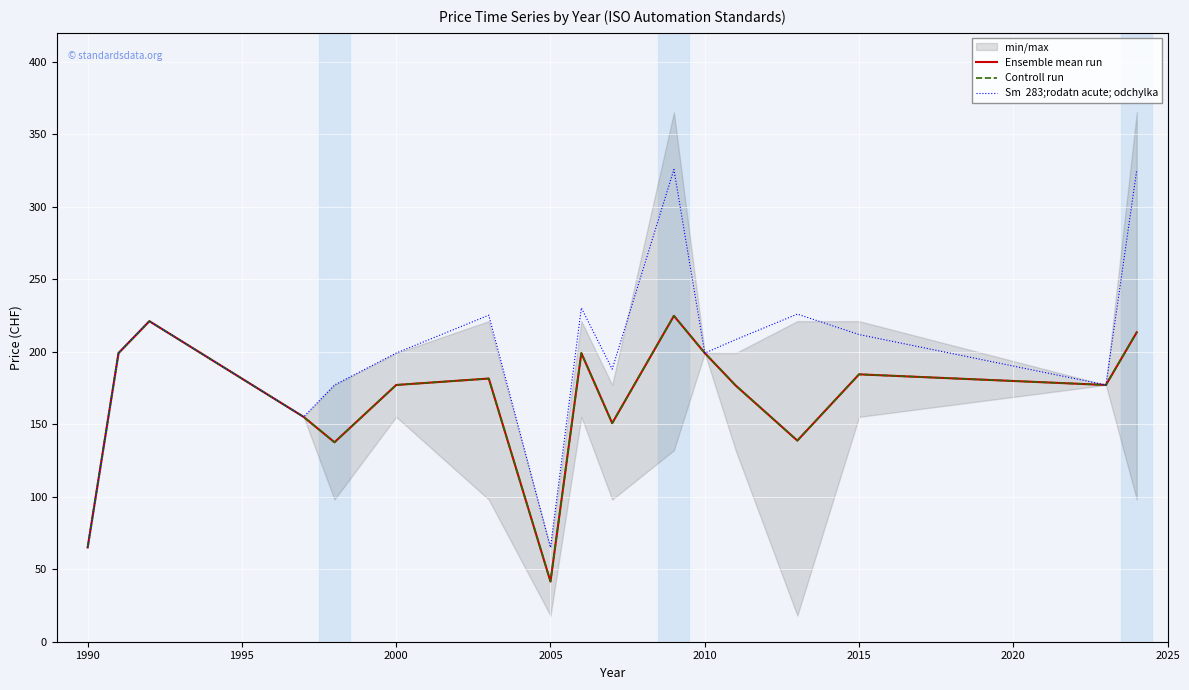

What is the value of the Controll run point at the 6th from the left?

177.0